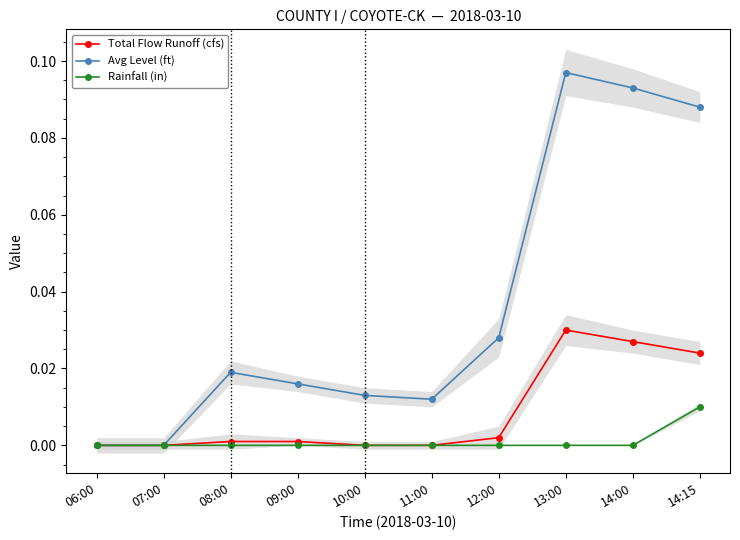

True or false: Total Flow Runoff (cfs) and Rainfall (in) cross at least once.

False